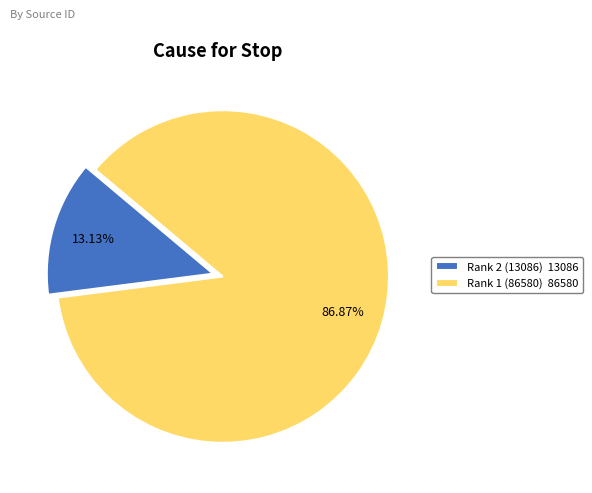

What is the ratio of the value at Rank 2 (13086) to the value at Rank 1 (86580)?

0.2